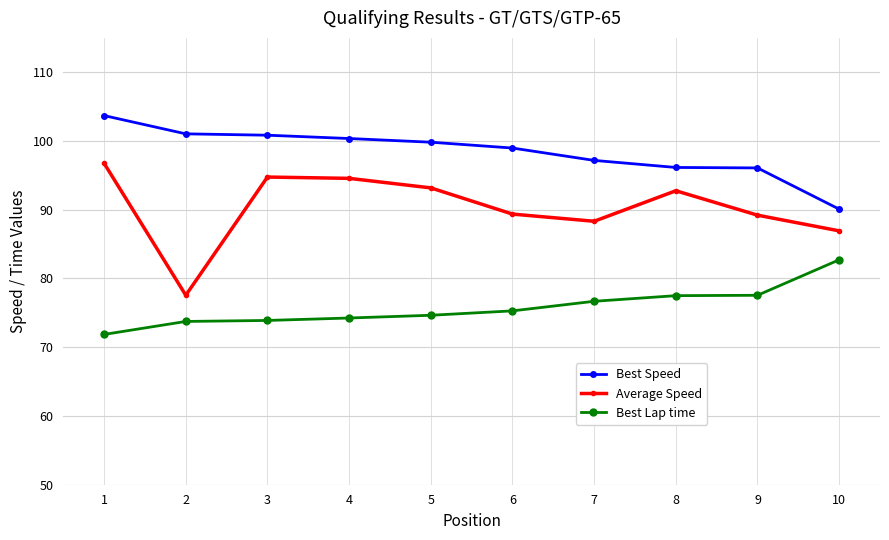

What is the minimum value for Average Speed?

77.6